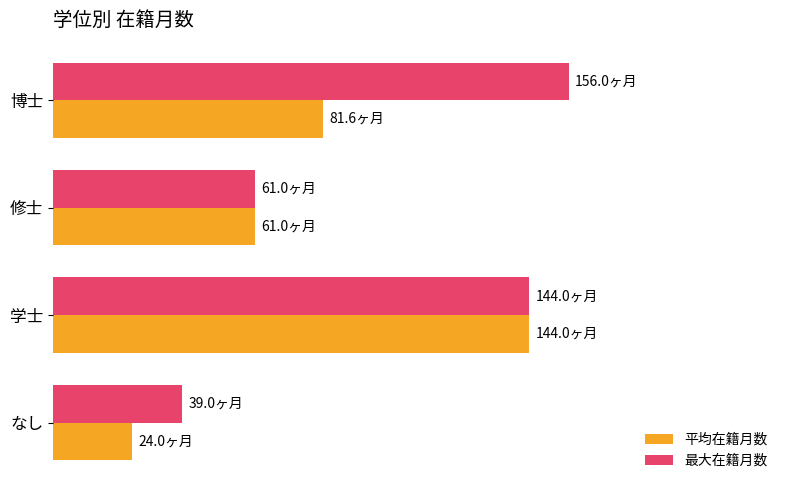

List the labels in order of 平均在籍月数 value, smallest first.

なし, 修士, 博士, 学士